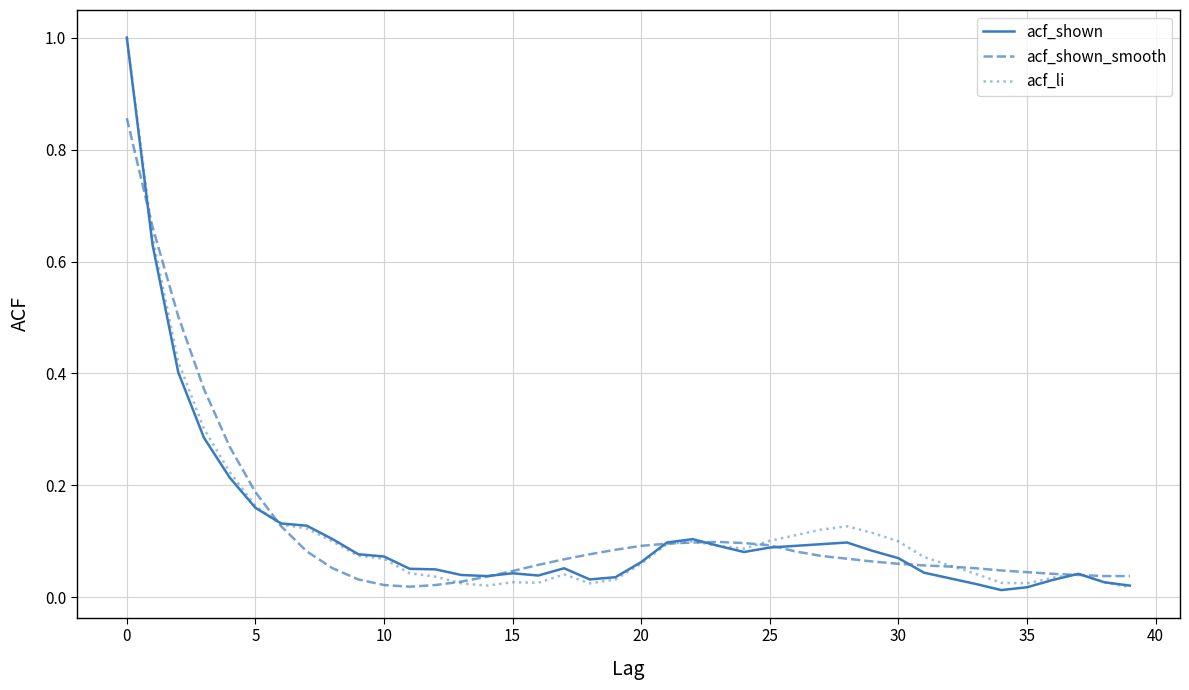

How many lines are shown in the chart?

3